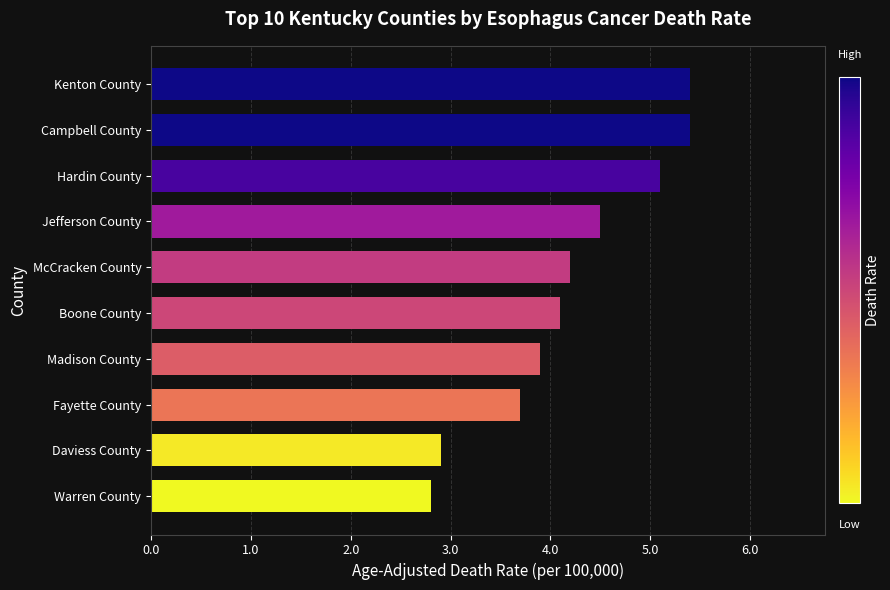

What is the greatest value displayed?

5.4